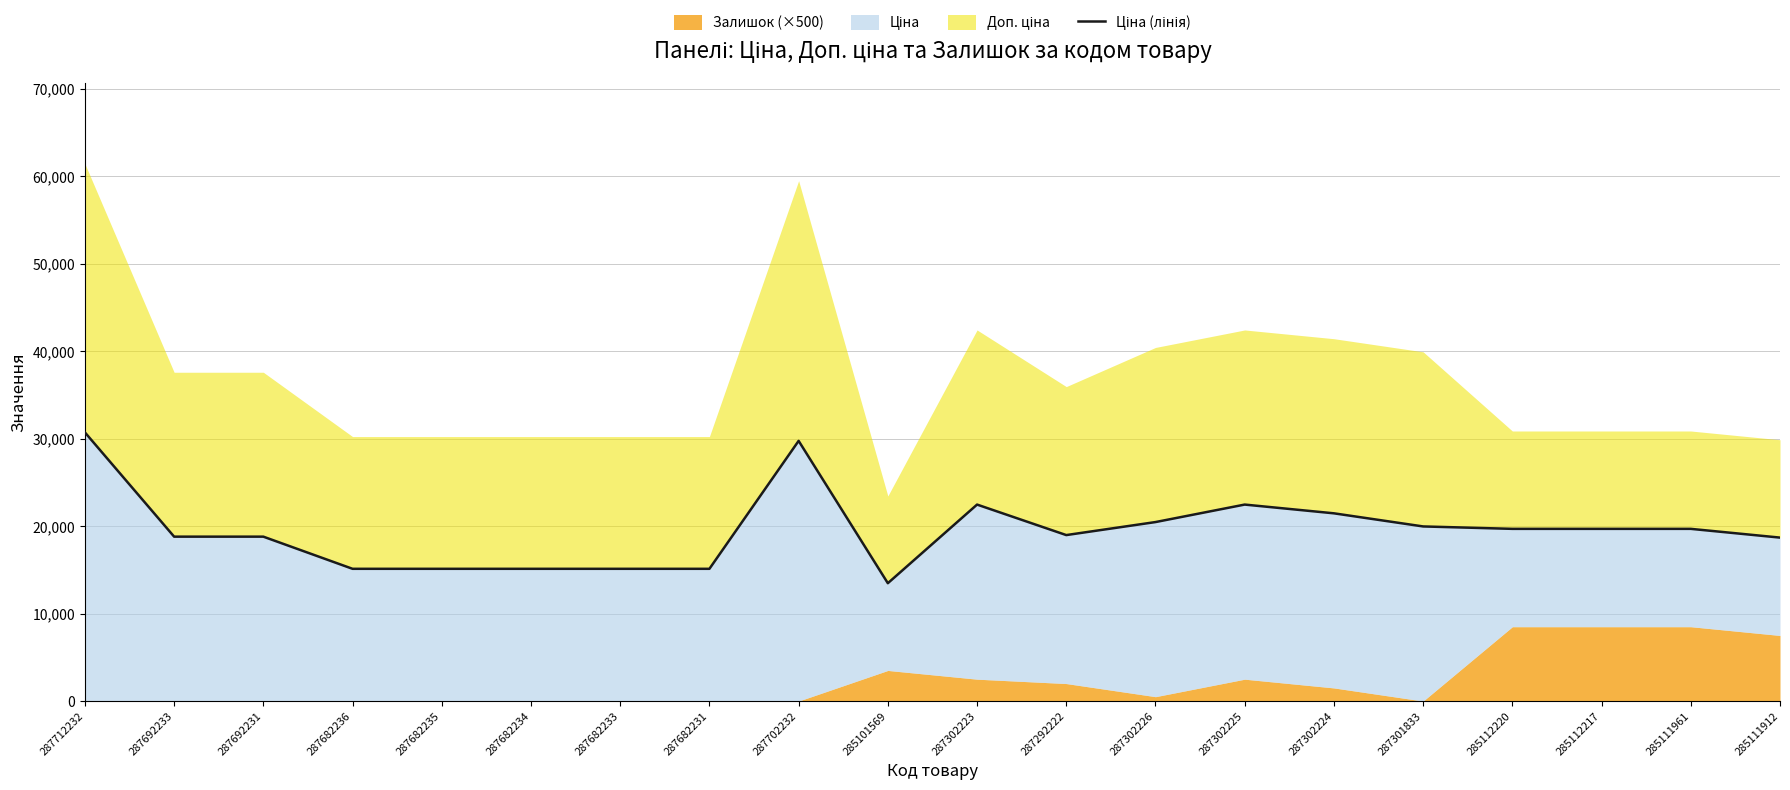

List the labels in order of value, smallest first.

285101569, 287682236, 287682235, 287682234, 287682233, 287682231, 285111912, 287692233, 287692231, 287292222, 285112220, 285112217, 285111961, 287301833, 287302226, 287302224, 287302223, 287302225, 287702232, 287712232